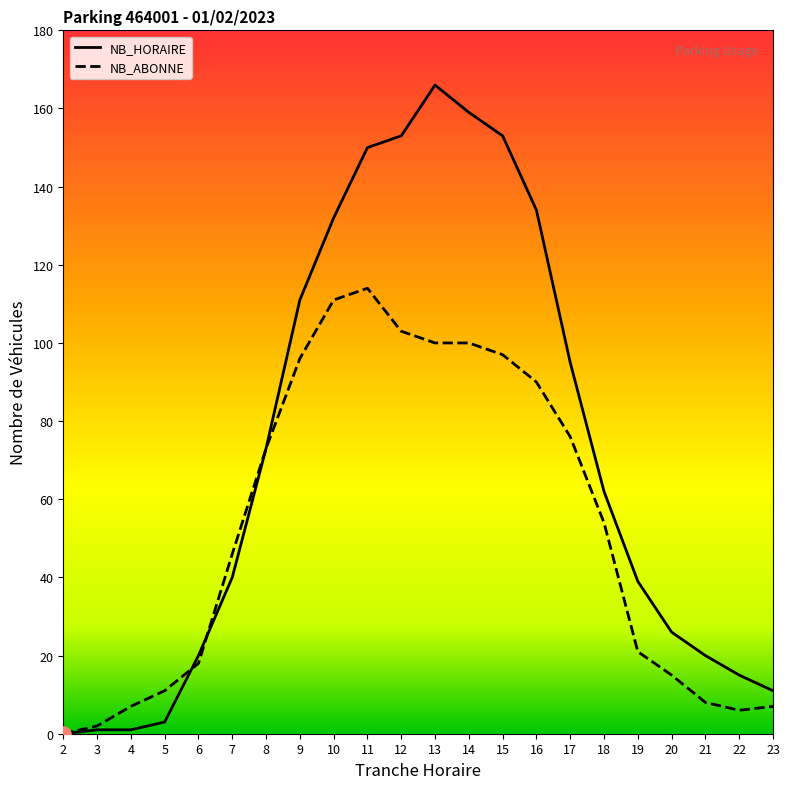

Is the value of NB_HORAIRE at 20 greater than the value of NB_ABONNE at 7?

No